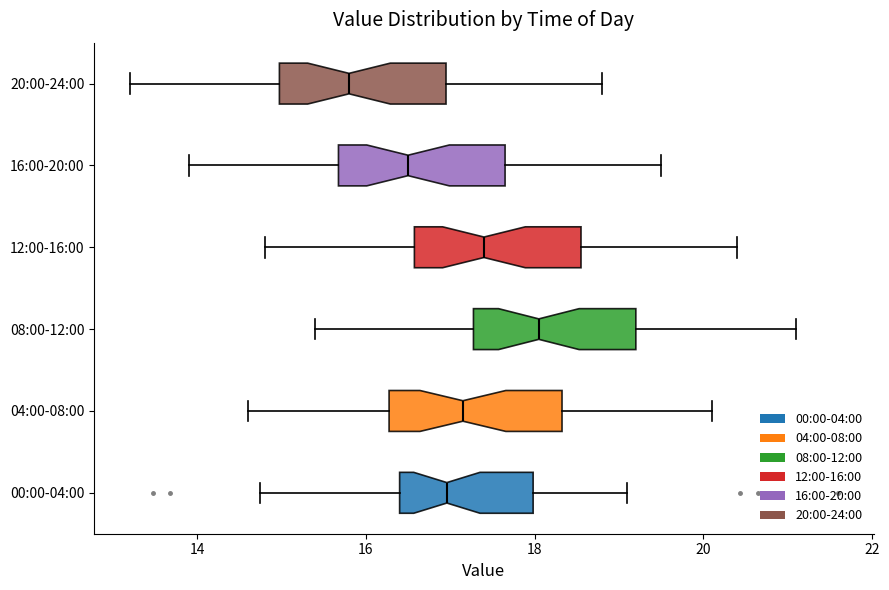

Which box's median line is the furthest to the left?

20:00-24:00